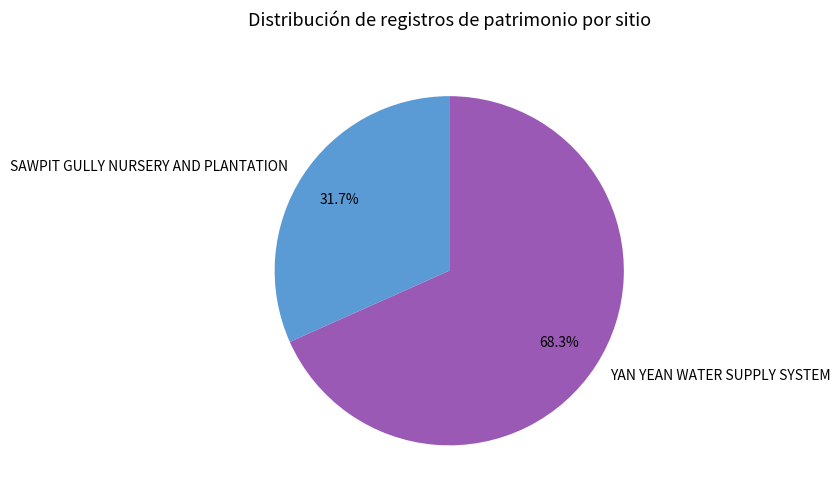

To the nearest percent, what is the difference between the YAN YEAN WATER SUPPLY SYSTEM and SAWPIT GULLY NURSERY AND PLANTATION slice percentages?

37%